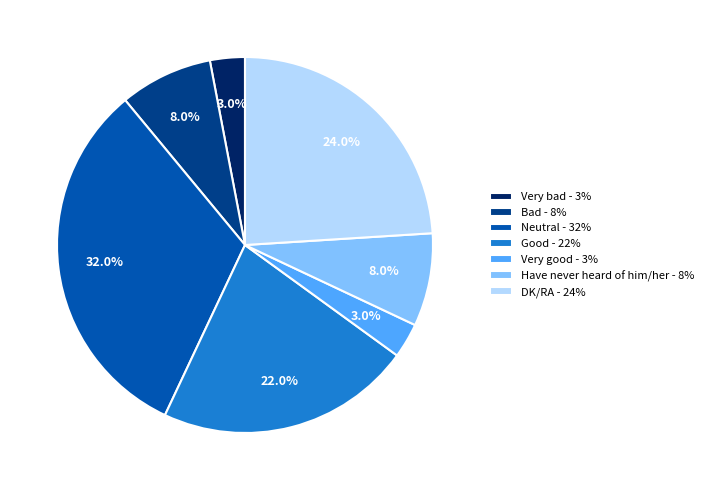

How many slices are in this pie chart?

7